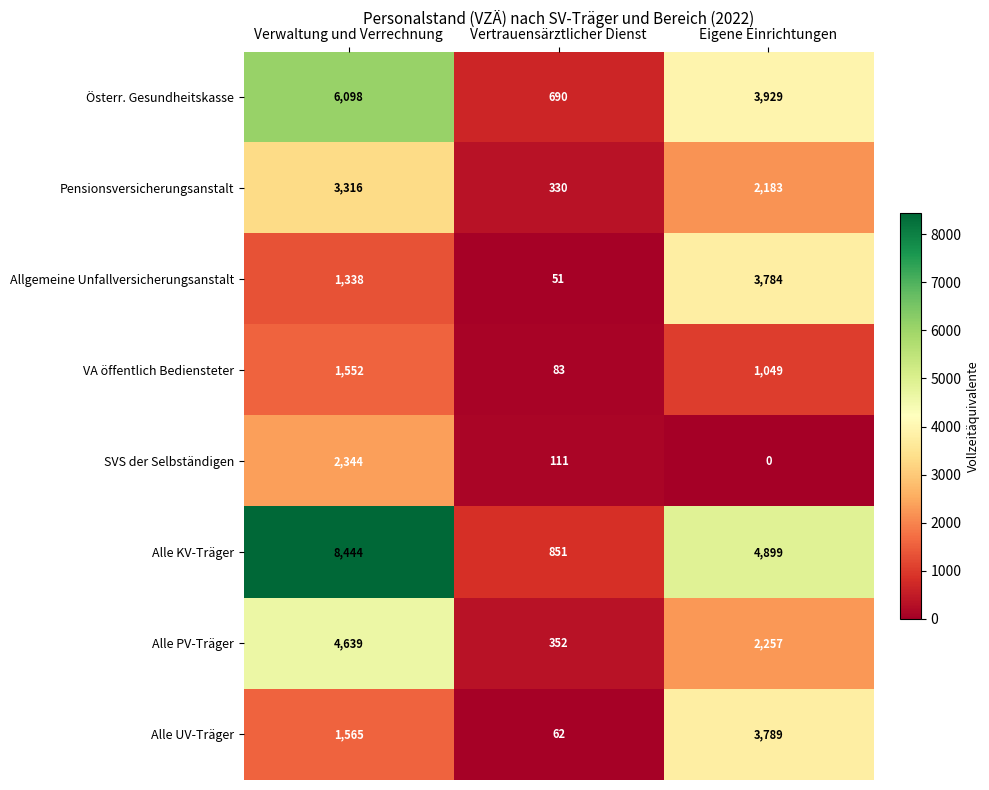

What is the sum of the SVS der Selbständigen values at Eigene Einrichtungen and Verwaltung und Verrechnung?

2344